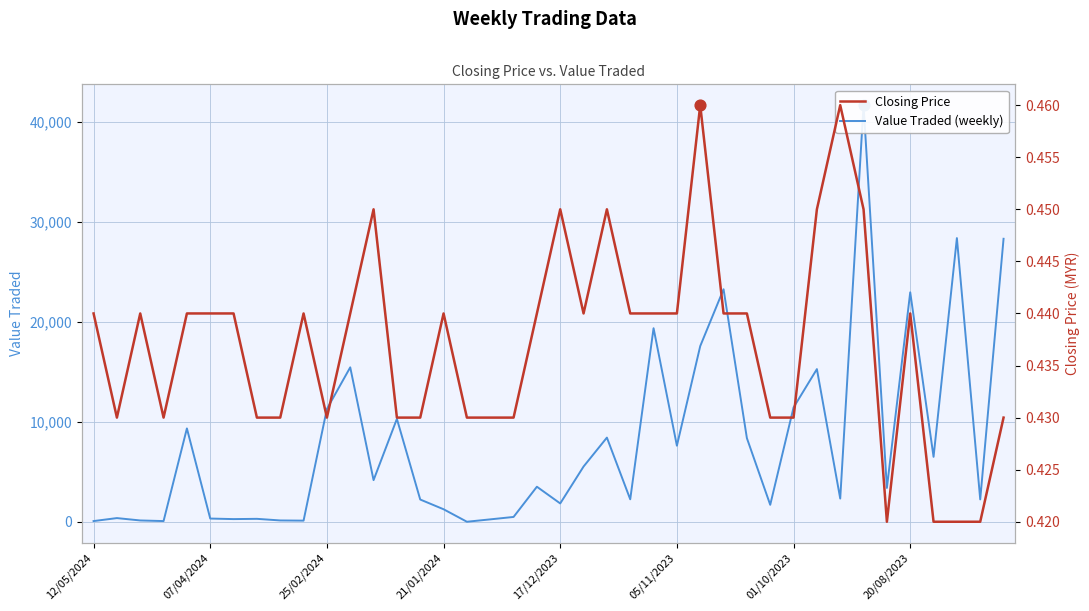

Is the value of Value Traded (weekly) at 20 greater than the value of Closing Price at 21?

Yes